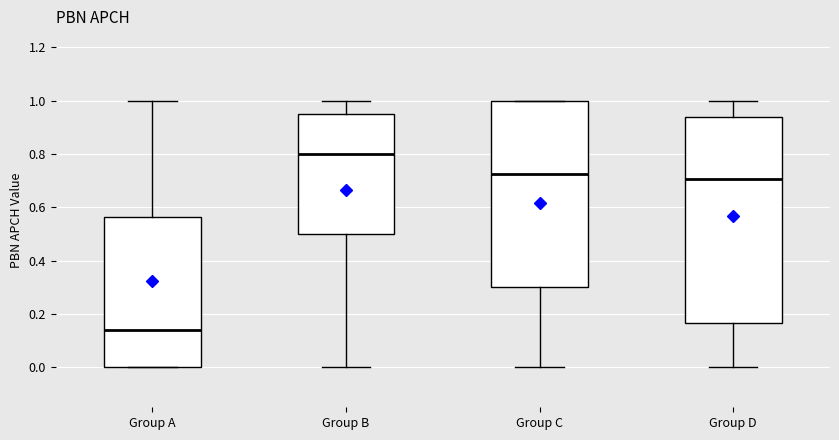

Reading left to right, transcribe this box plot: for each box, give where its median line is, the range the box spans, and where its two whiskers end, as read against the y-axis. The values are not printed on the chart, so give them approximately, as read against the axis.

Group A: median 0.14, box 0.00 to 0.56, whiskers 0.00 to 1.00
Group B: median 0.80, box 0.50 to 0.96, whiskers 0.00 to 1.00
Group C: median 0.72, box 0.30 to 1.00, whiskers 0.00 to 1.00
Group D: median 0.70, box 0.16 to 0.94, whiskers 0.00 to 1.00